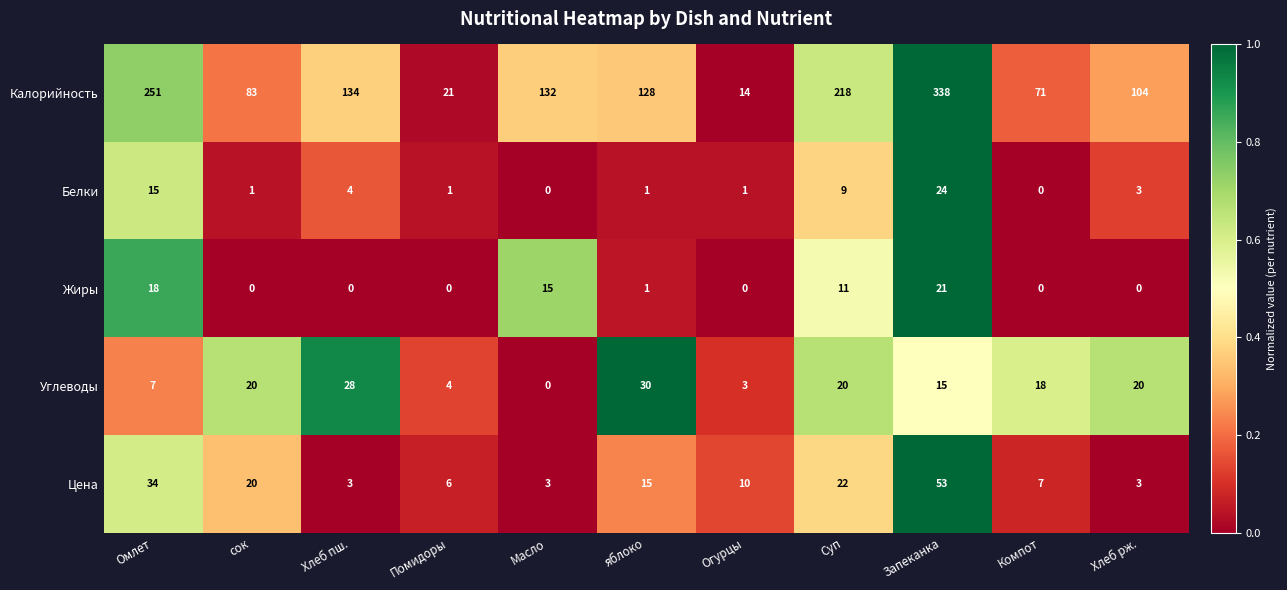

At which category is the sum across all series the highest?

Запеканка